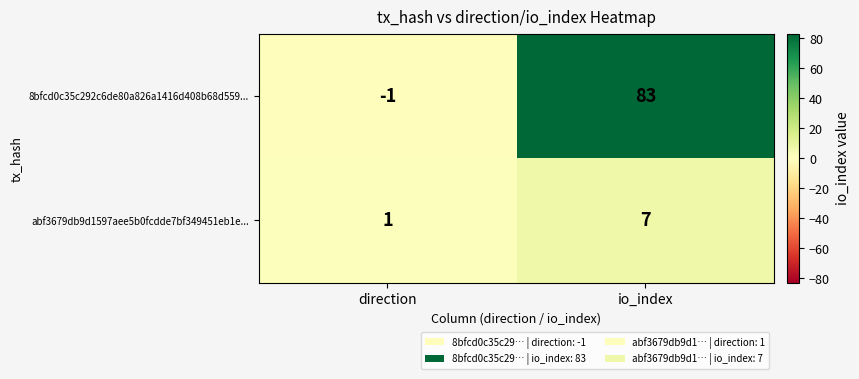

At which label is abf3679db9d1597aee5b0fcdde7bf349451eb1e... closest to 4?

direction